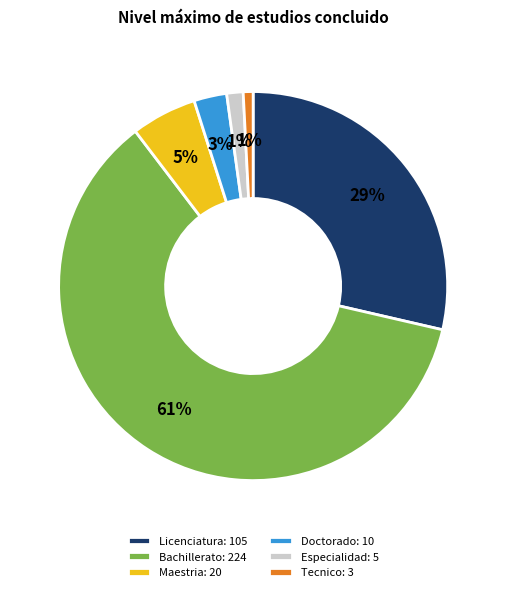

To the nearest percent, what portion does Doctorado: 10 represent?

3%